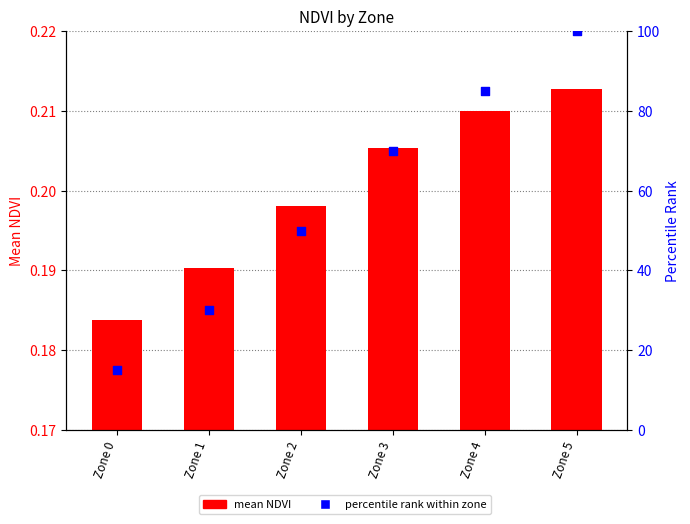

Which series reaches the maximum Y coordinate?

percentile rank within zone